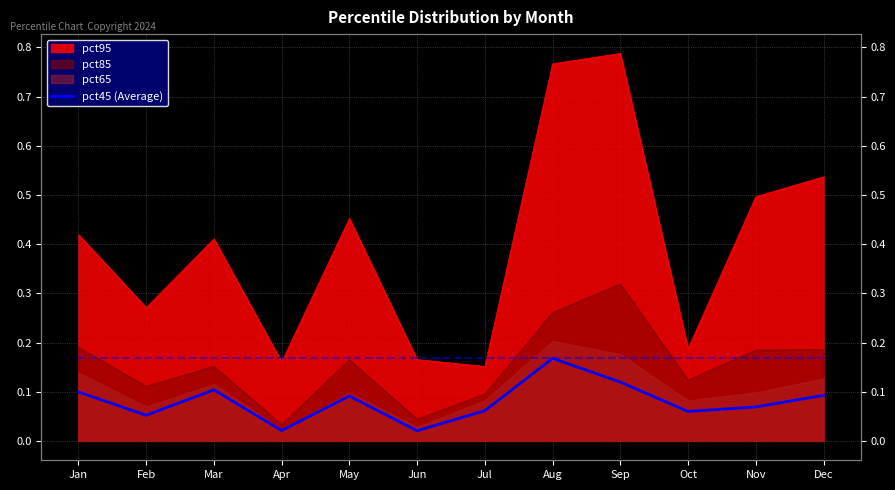

Reading right to left, transcribe all the data shown in this chart.

0.1	0.1	0.1	0.1	0.2	0.1	0.0	0.1	0.0	0.1	0.1	0.1